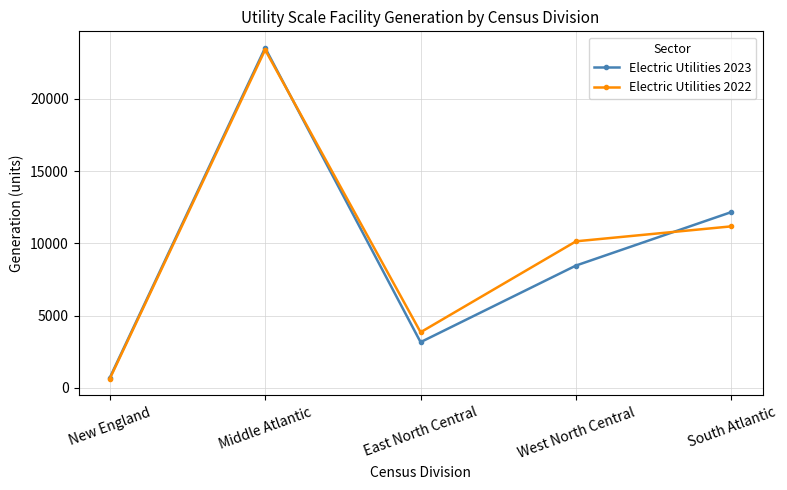

How many data points in Electric Utilities 2023 are less than 8472?

2